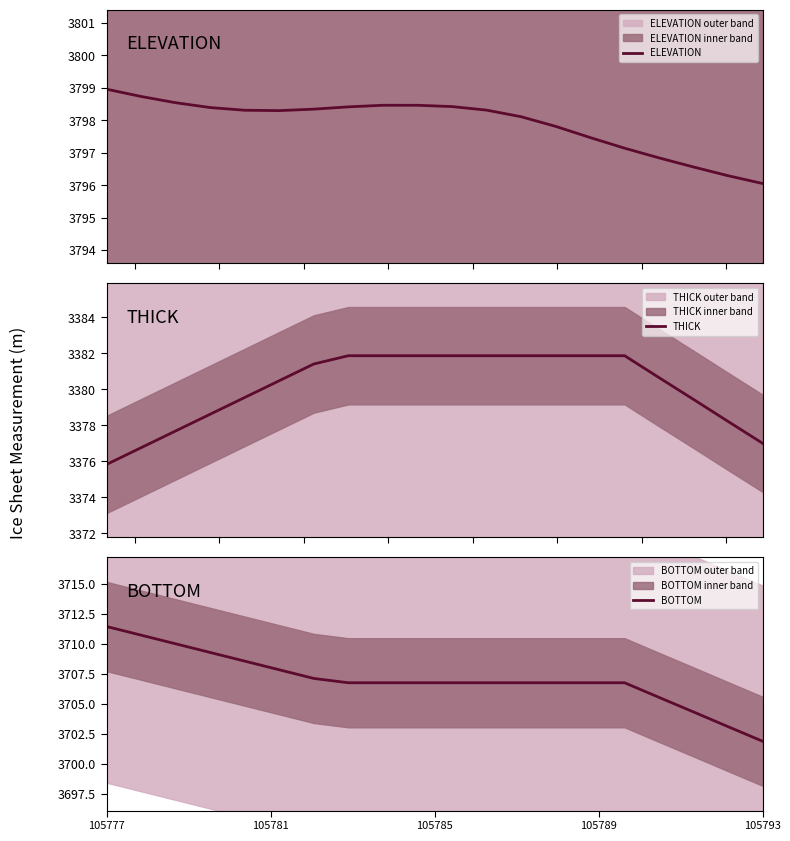

Which category has the lowest value in the BOTTOM series?

105793